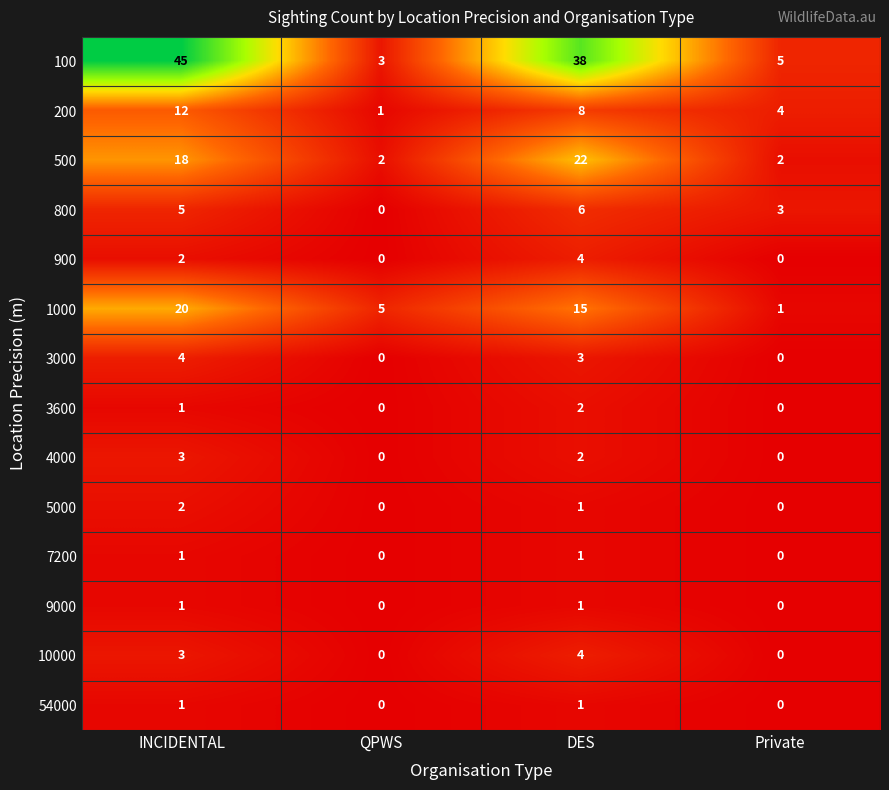

What is the maximum value for 200?

12